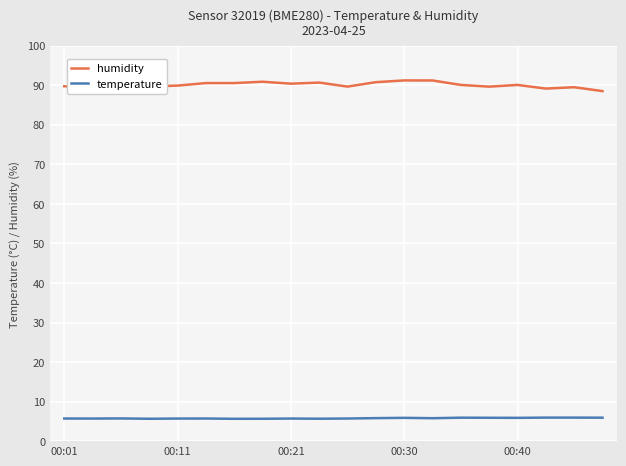

Which series has the largest total across all categories?

humidity